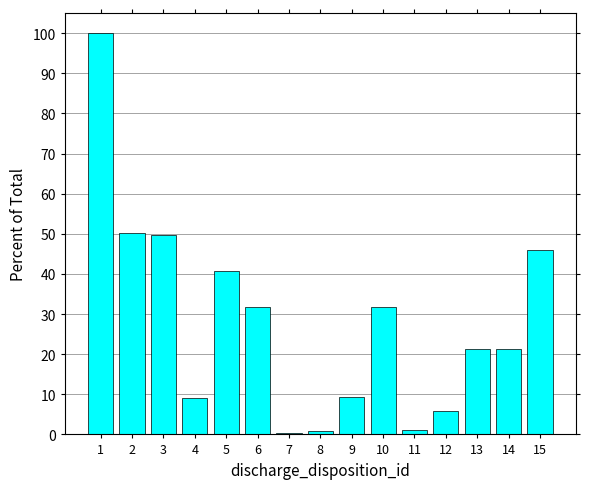

What is the difference between the maximum and minimum values?

99.7